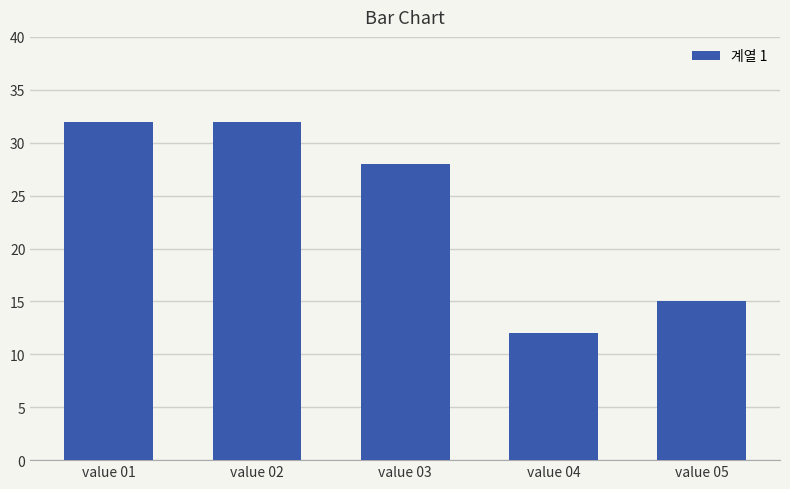

What is the average value?

24